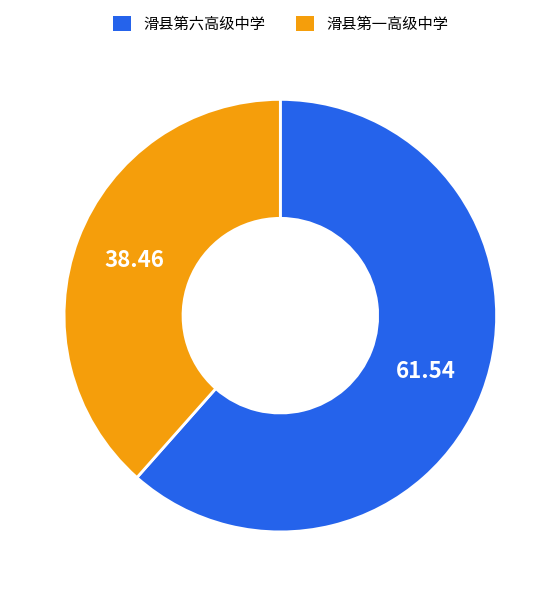

The 滑县第六高级中学 slice represents 67% of the pie. True or false?

False